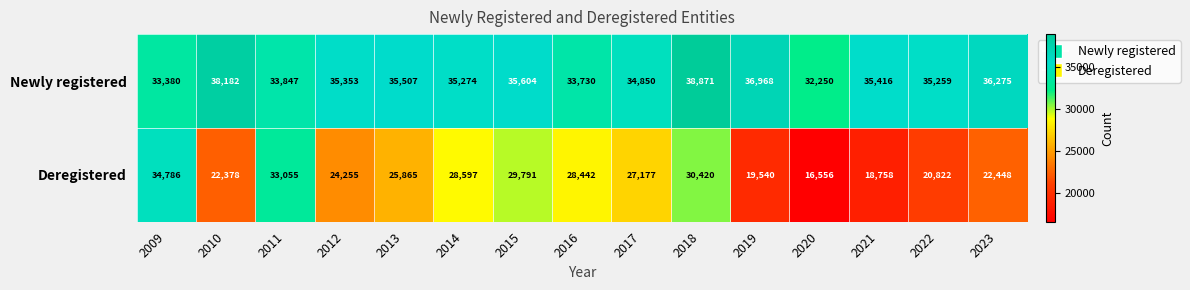

Which series has the largest total across all categories?

Newly registered